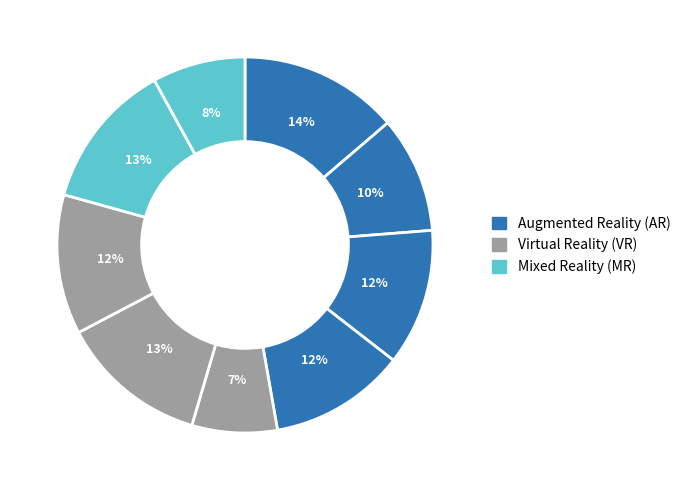

Does وحید یوسفی account for over 50% of the chart?

No